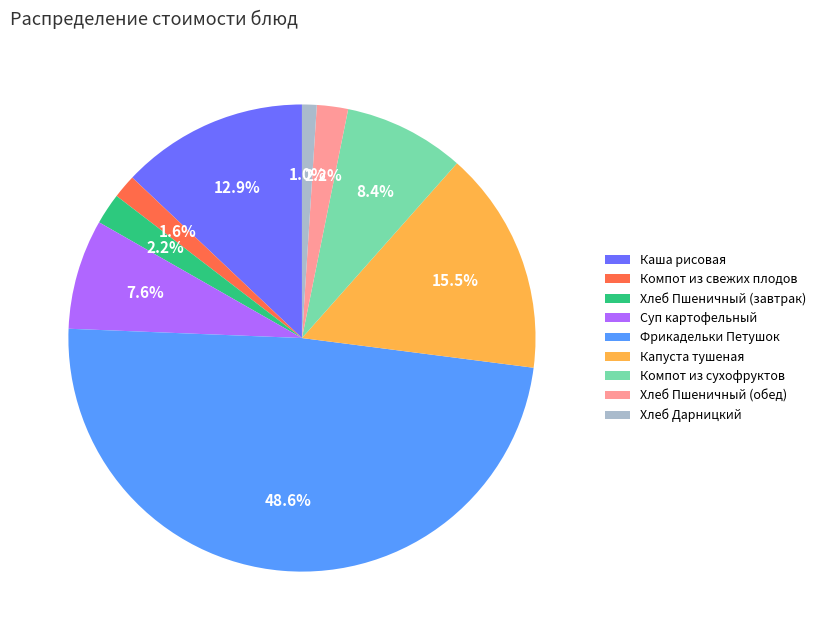

Which category has the biggest portion of the pie?

Фрикадельки Петушок